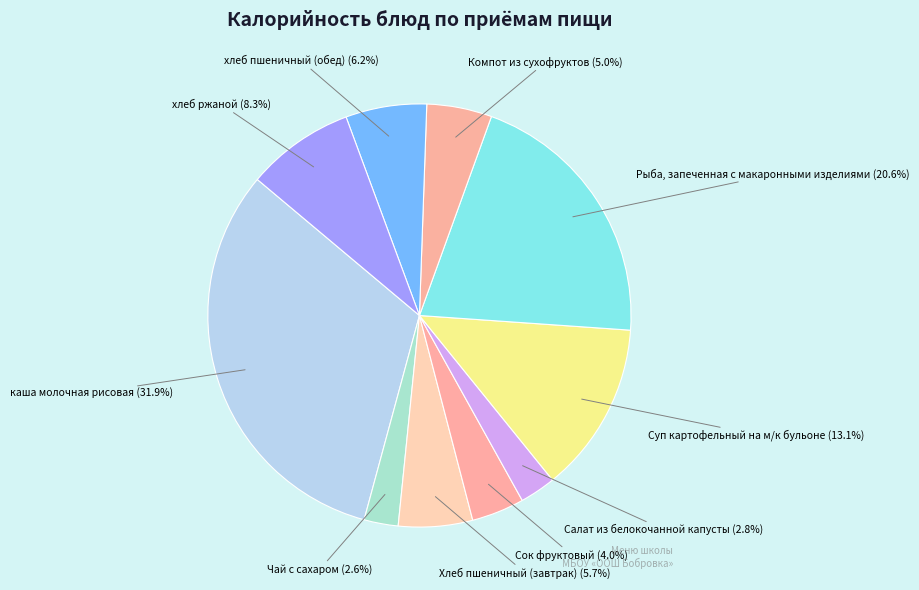

Count the number of slices in the pie.

10